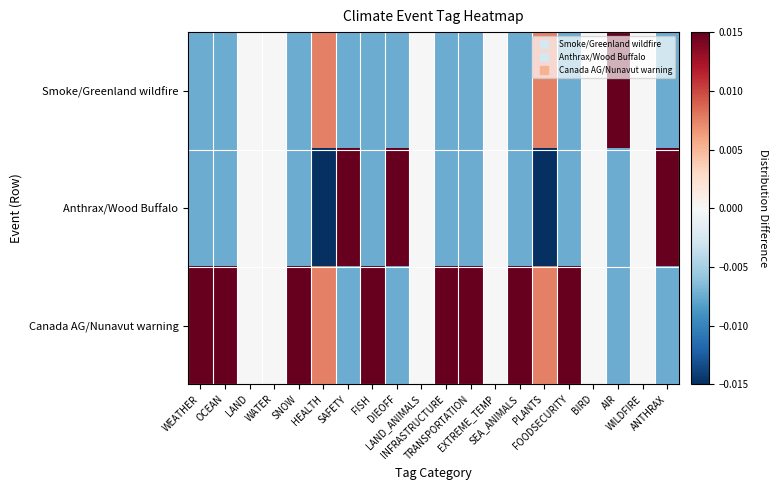

Reading left to right, extract all data points from this chart.

Smoke/Greenland wildfire: WEATHER=-0.0	OCEAN=-0.0	LAND=0.0	WATER=0.0	SNOW=-0.0	HEALTH=0.0	SAFETY=-0.0	FISH=-0.0	DIEOFF=-0.0	LAND_ANIMALS=0.0	INFRASTRUCTURE=-0.0	TRANSPORTATION=-0.0	EXTREME_TEMP=0.0	SEA_ANIMALS=-0.0	PLANTS=0.0	FOODSECURITY=-0.0	BIRD=0.0	AIR=0.0	WILDFIRE=0.0	ANTHRAX=-0.0
Anthrax/Wood Buffalo: WEATHER=-0.0	OCEAN=-0.0	LAND=0.0	WATER=0.0	SNOW=-0.0	HEALTH=-0.0	SAFETY=0.0	FISH=-0.0	DIEOFF=0.0	LAND_ANIMALS=0.0	INFRASTRUCTURE=-0.0	TRANSPORTATION=-0.0	EXTREME_TEMP=0.0	SEA_ANIMALS=-0.0	PLANTS=-0.0	FOODSECURITY=-0.0	BIRD=0.0	AIR=-0.0	WILDFIRE=0.0	ANTHRAX=0.0
Canada AG/Nunavut warning: WEATHER=0.0	OCEAN=0.0	LAND=0.0	WATER=0.0	SNOW=0.0	HEALTH=0.0	SAFETY=-0.0	FISH=0.0	DIEOFF=-0.0	LAND_ANIMALS=0.0	INFRASTRUCTURE=0.0	TRANSPORTATION=0.0	EXTREME_TEMP=0.0	SEA_ANIMALS=0.0	PLANTS=0.0	FOODSECURITY=0.0	BIRD=0.0	AIR=-0.0	WILDFIRE=0.0	ANTHRAX=-0.0